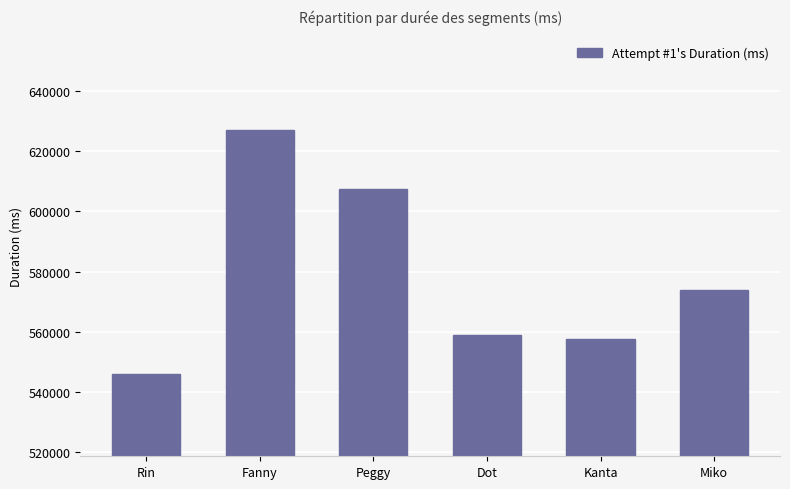

Reading left to right, transcribe all the data shown in this chart.

546009	626970	607525	559027	557536	573971